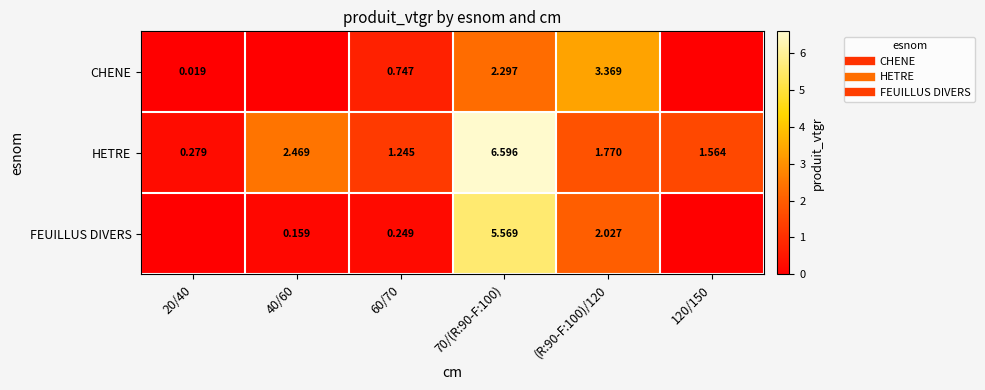

What is the difference between the highest and lowest values at 120/150?

1.6